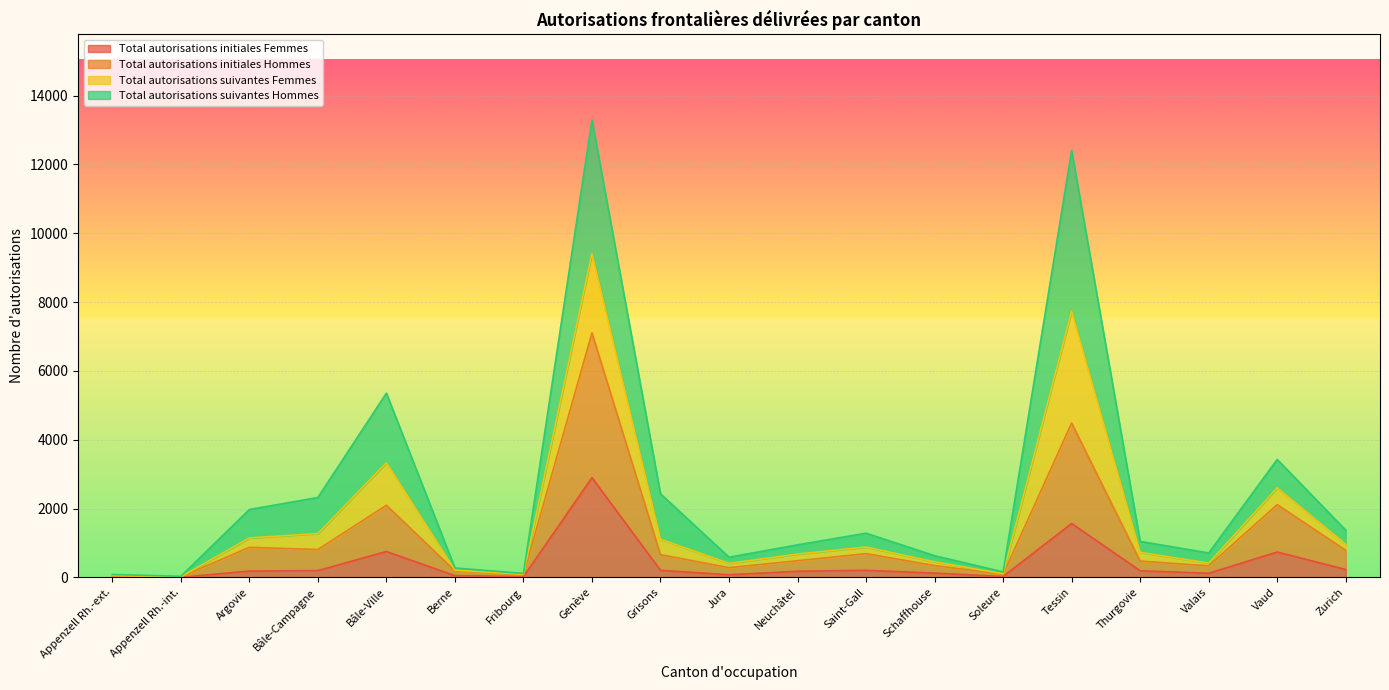

How many interior local valleys does the Total autorisations initiales Femmes series have?

5